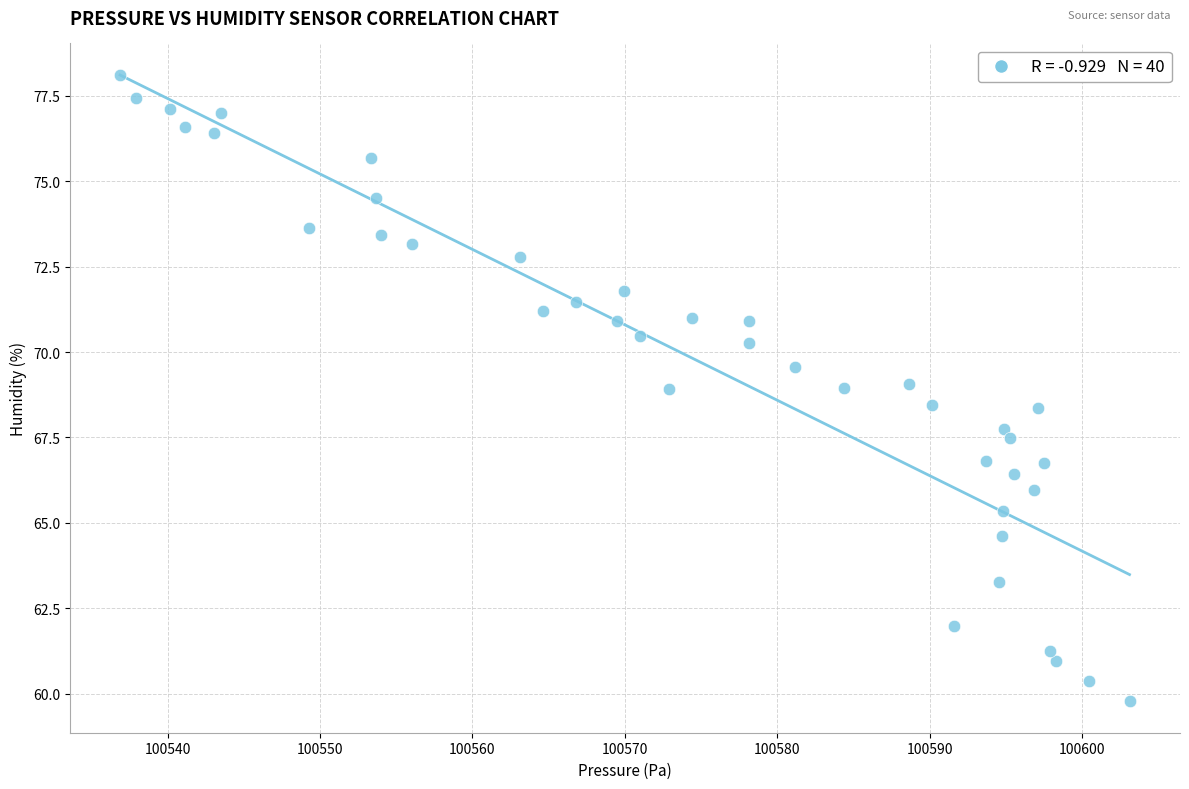

What is the range of Y values (max minus min)?

18.3